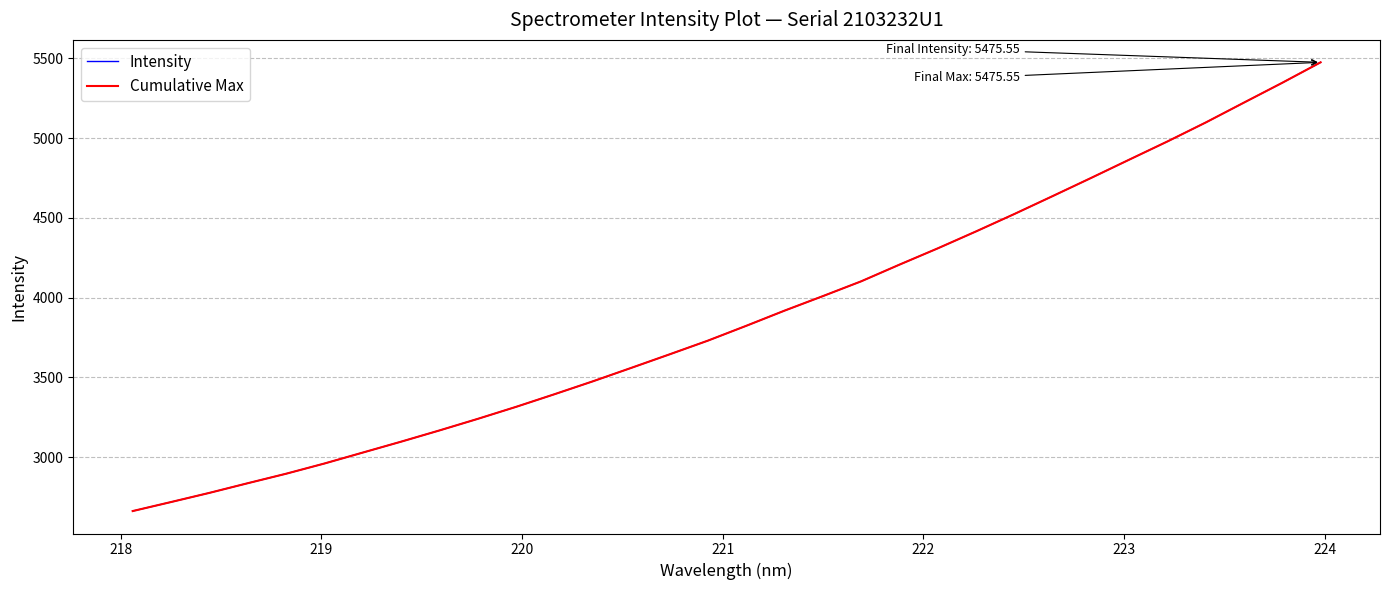

Which series has the largest range (max minus min)?

Intensity